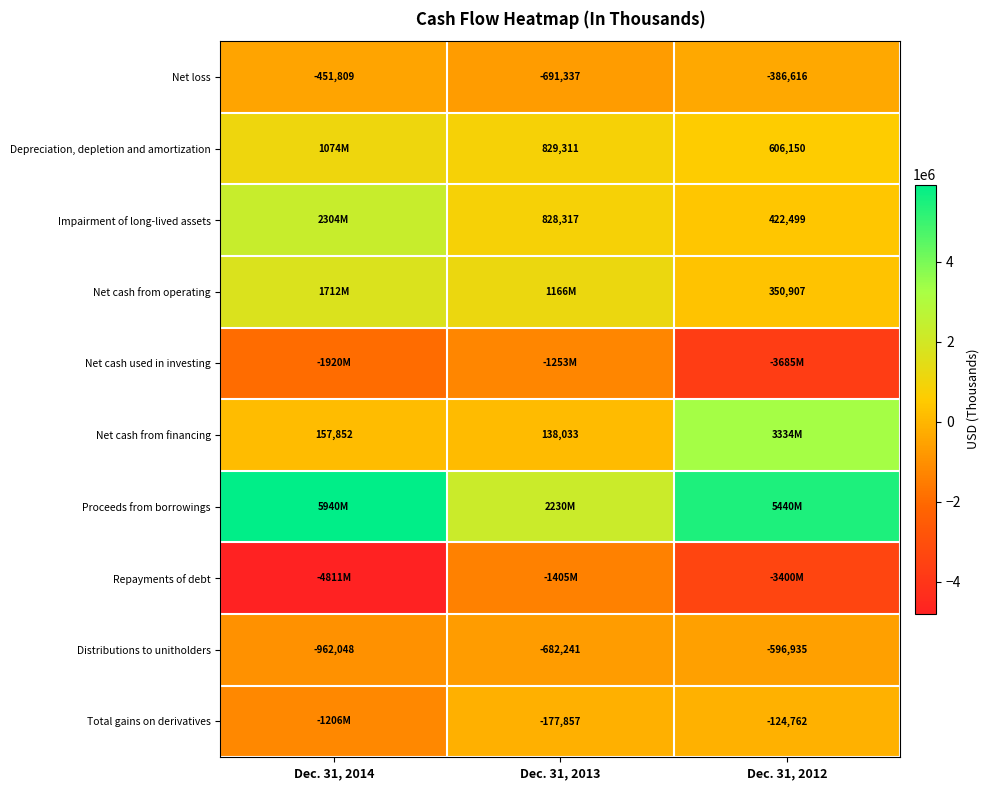

Is the value of Net cash from financing at Dec. 31, 2014 greater than the value of Impairment of long-lived assets at Dec. 31, 2013?

No